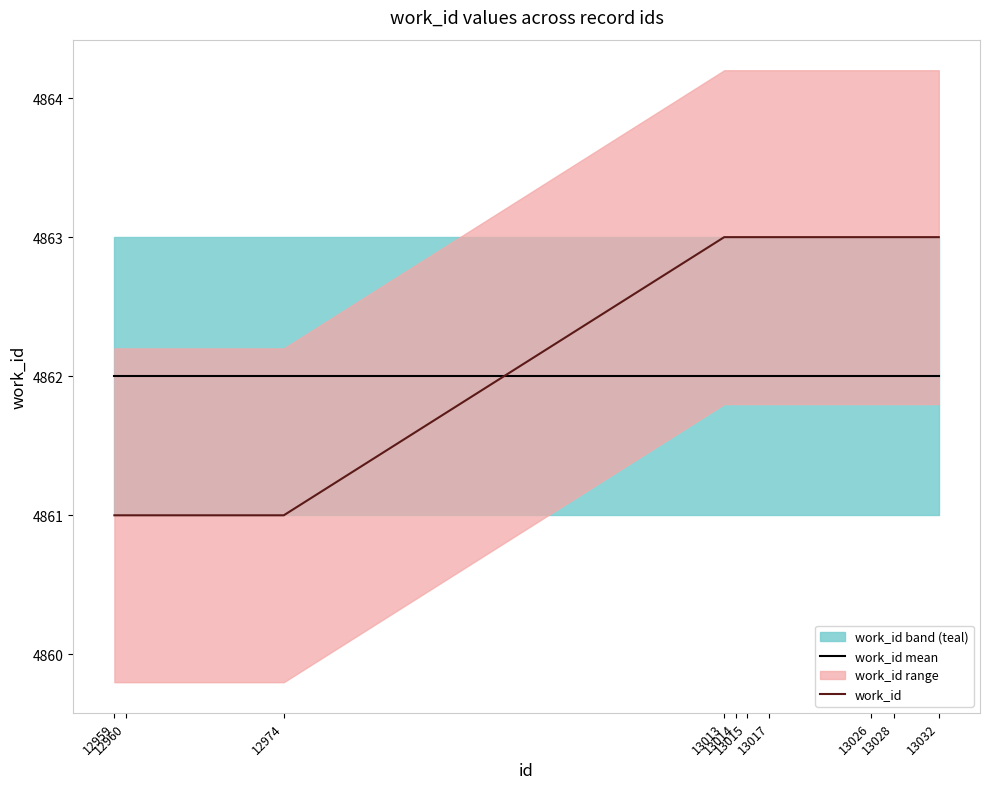

Reading right to left, transcribe all the data shown in this chart.

work_id mean: 4862	4862	4862	4862	4862	4862	4862	4862	4862	4862
work_id: 4863	4863	4863	4863	4863	4863	4863	4861	4861	4861